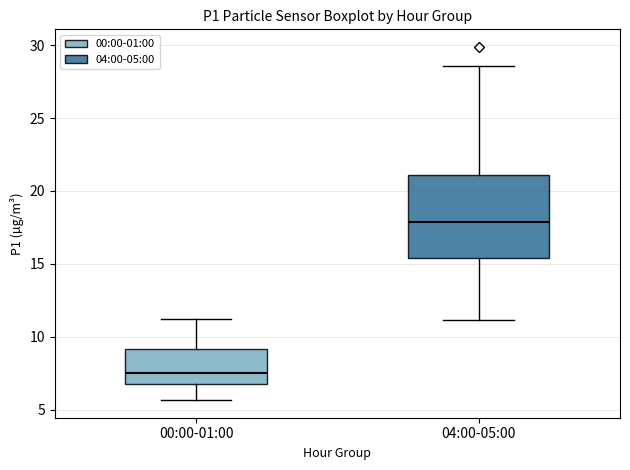

Reading left to right, transcribe this box plot: for each box, give where its median line is, the range the box spans, and where its two whiskers end, as read against the y-axis. The values are not printed on the chart, so give them approximately, as read against the axis.

00:00-01:00: median 7.5, box 6.5 to 9.0, whiskers 5.5 to 11.0
04:00-05:00: median 18.0, box 15.5 to 21.0, whiskers 11.0 to 28.5